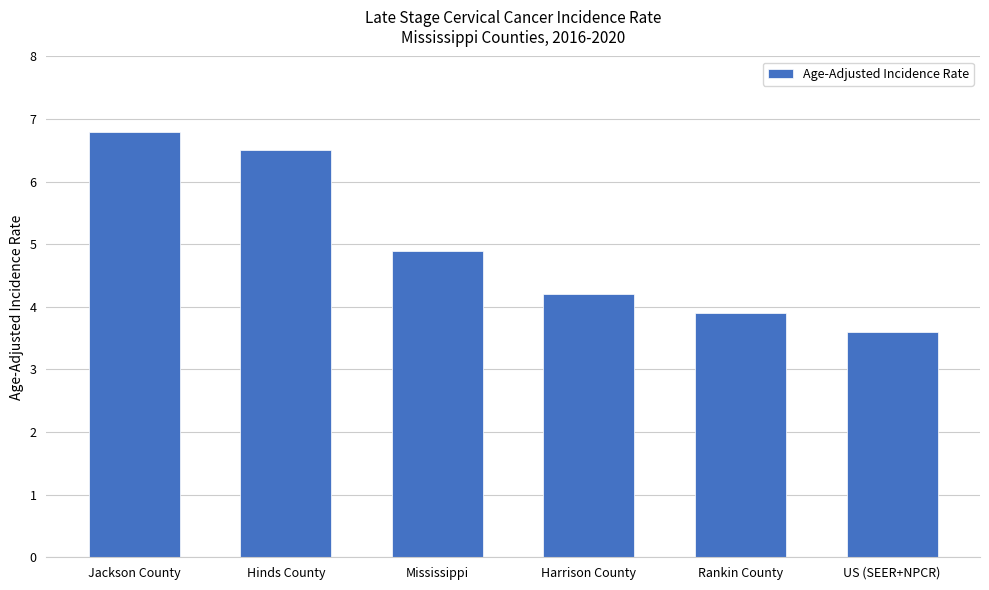

How many series are shown in this chart?

1